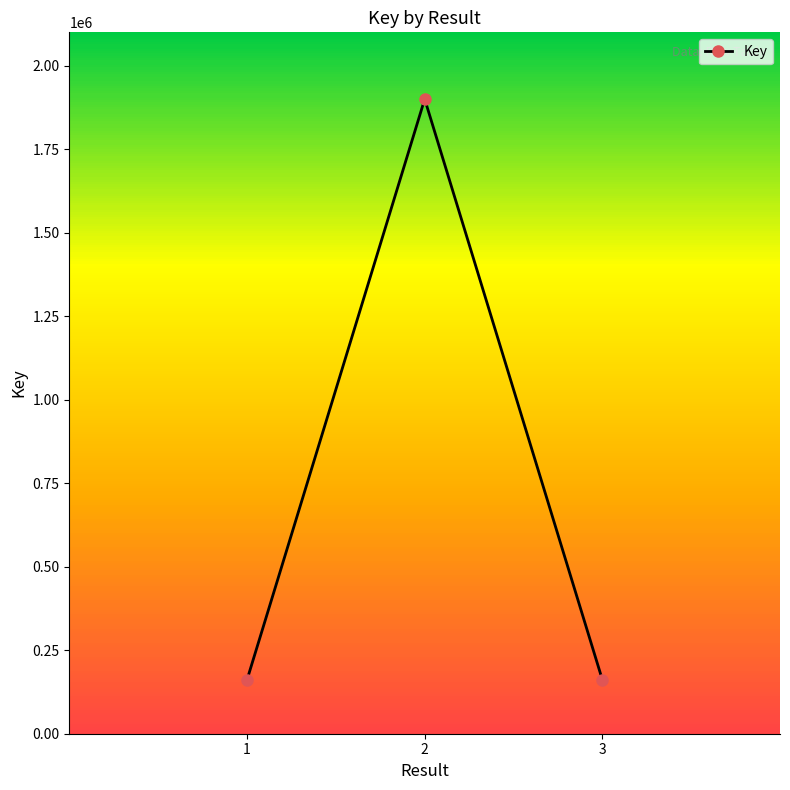

Rank the categories by value from lowest to highest.

1, 3, 2